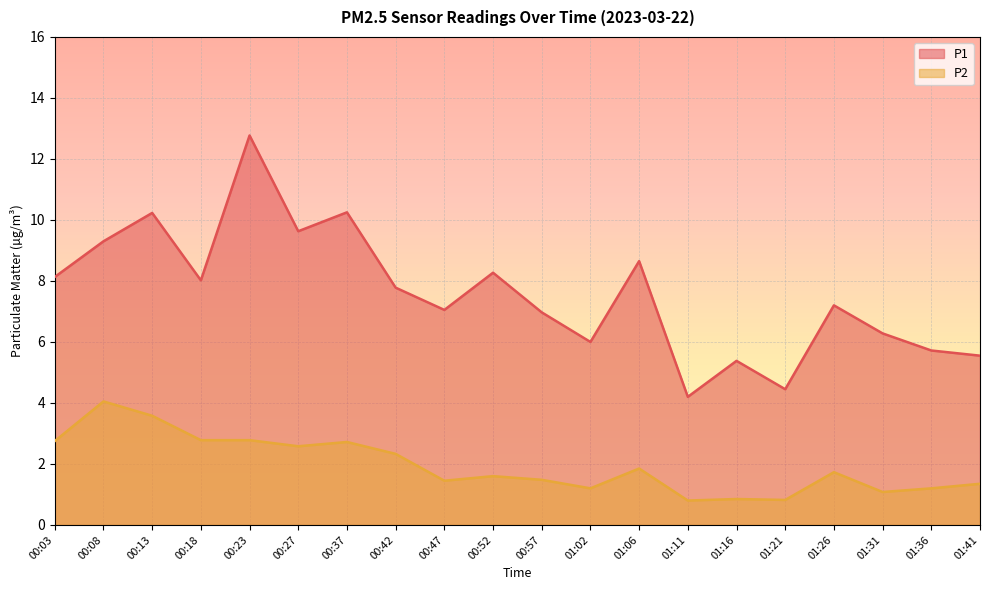

Which has a higher value, 01:21 or 00:13?

00:13